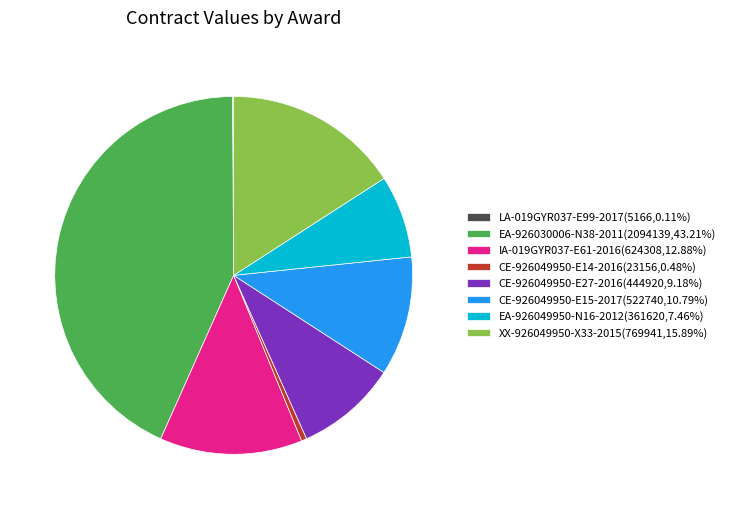

What is the ratio of the value at XX-926049950-X33-2015(769941,15.89%) to the value at EA-926049950-N16-2012(361620,7.46%)?

2.1